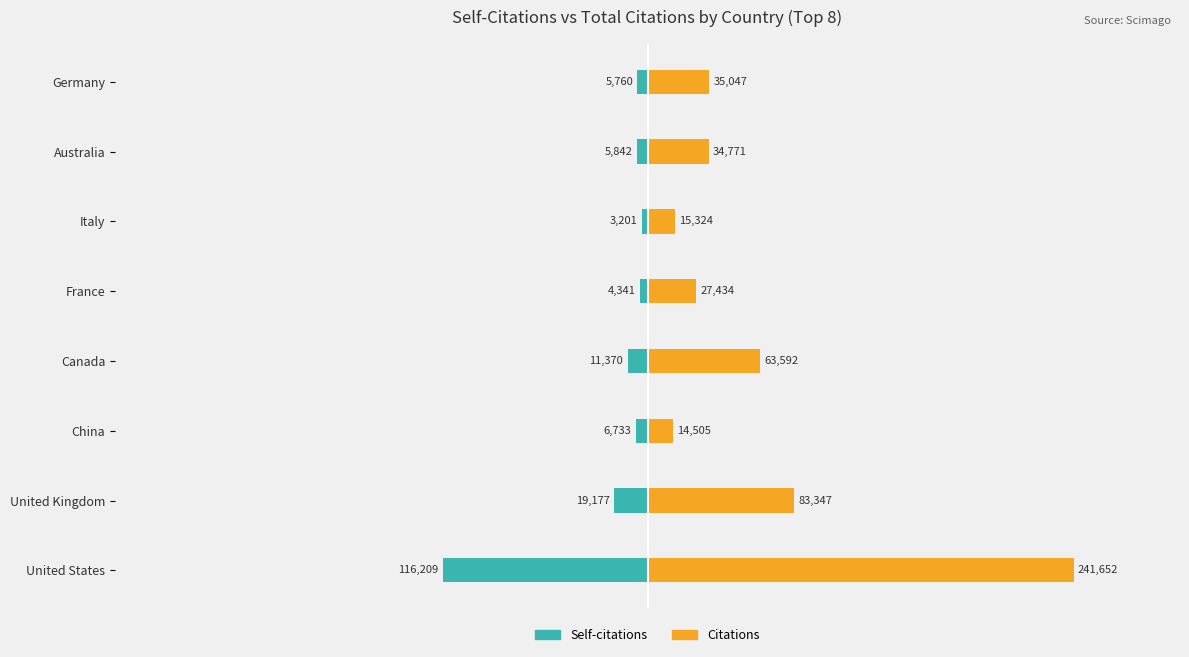

The value of Self-citations at Italy is -1871. True or false?

False